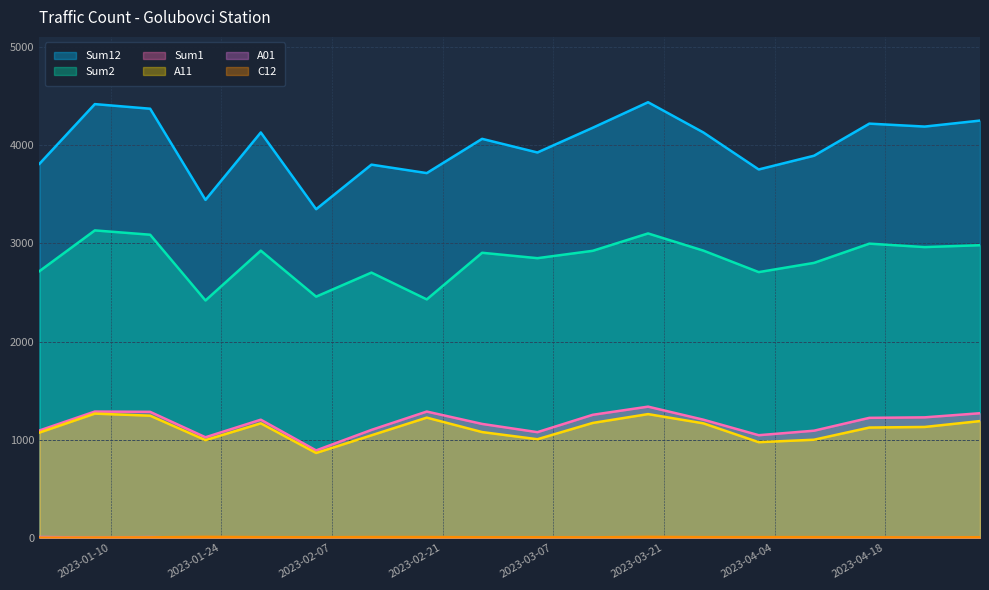

Which series has the widest spread of values?

Sum12